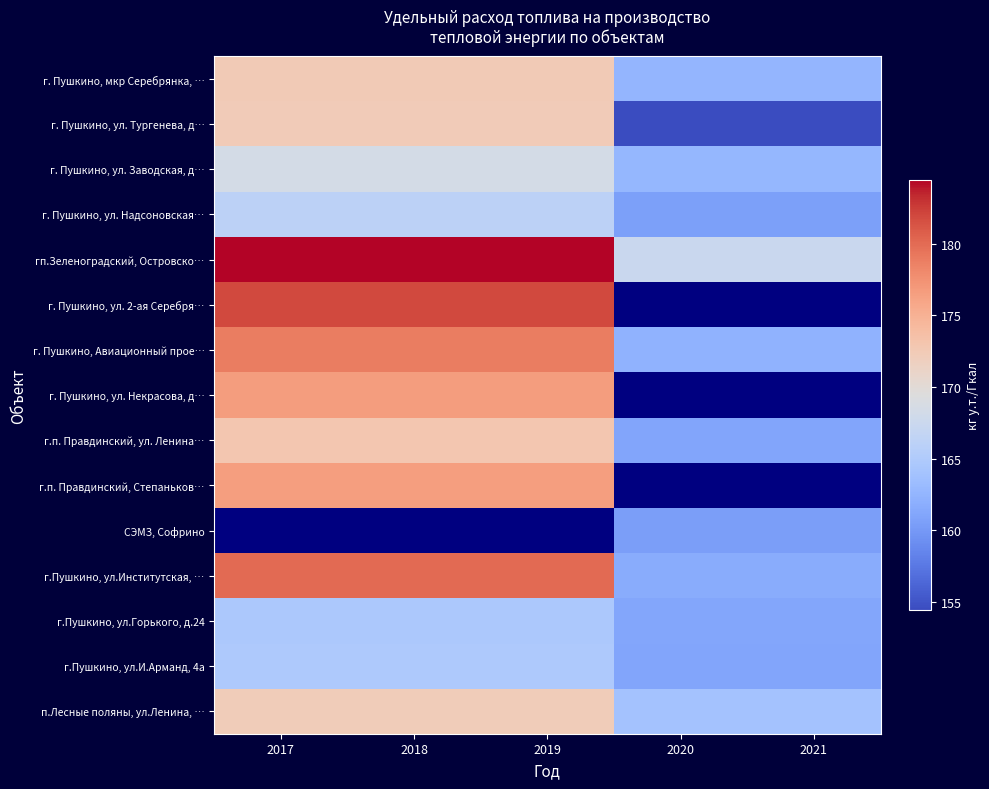

Which category has the lowest value in the г. Пушкино, ул. Заводская, д… series?

2020